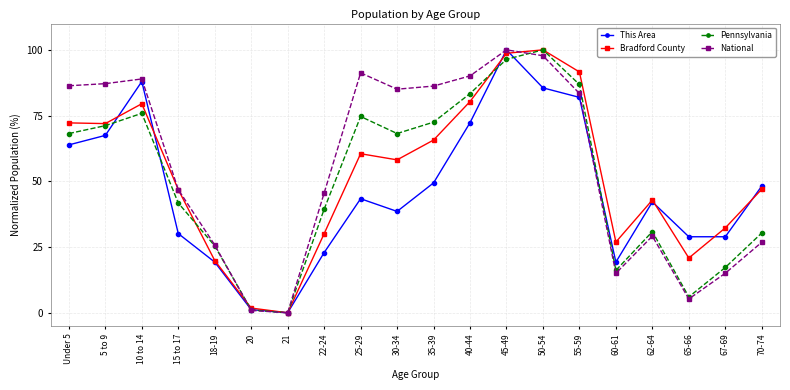

What is the label of the 16th point from the left?

60-61